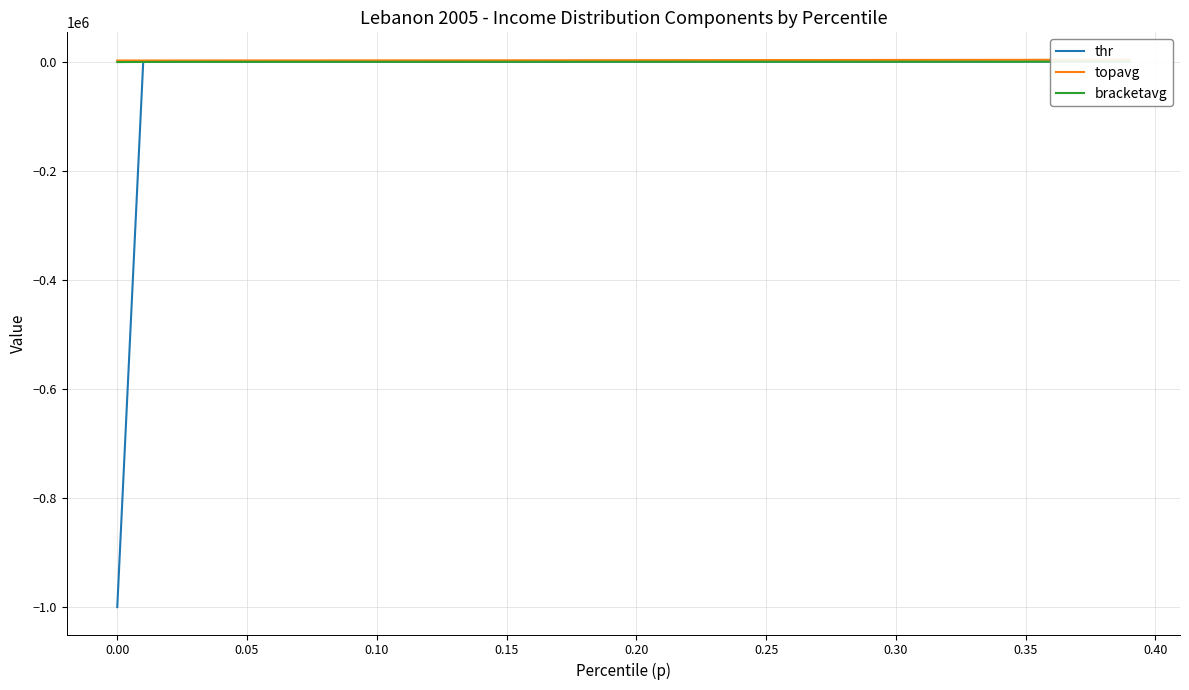

Which series has the widest spread of values?

thr